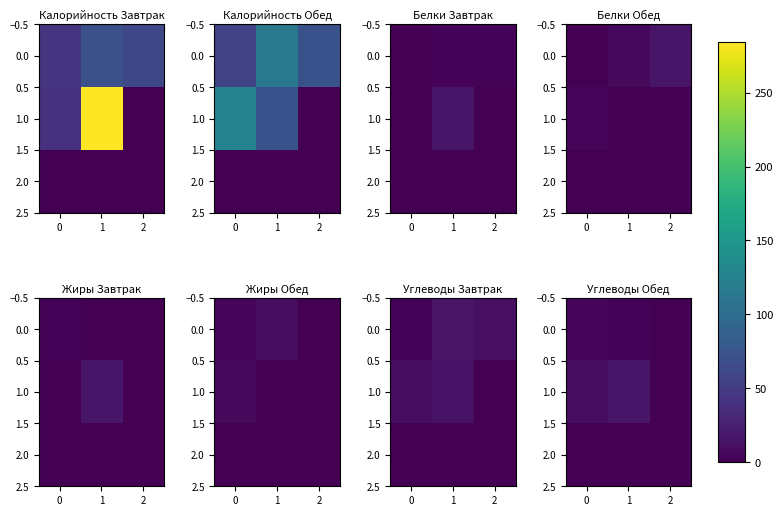

What is the spread (max minus min) of values at 2?

1.0